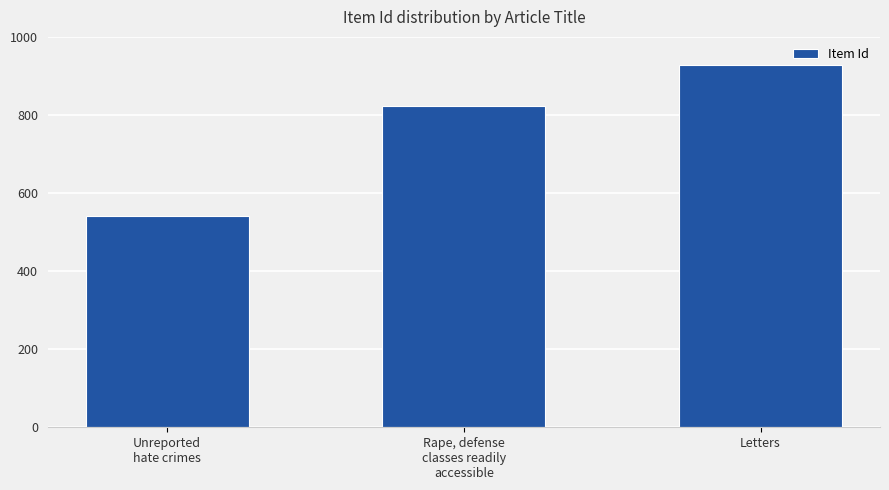

How many values are between 542 and 928?

3